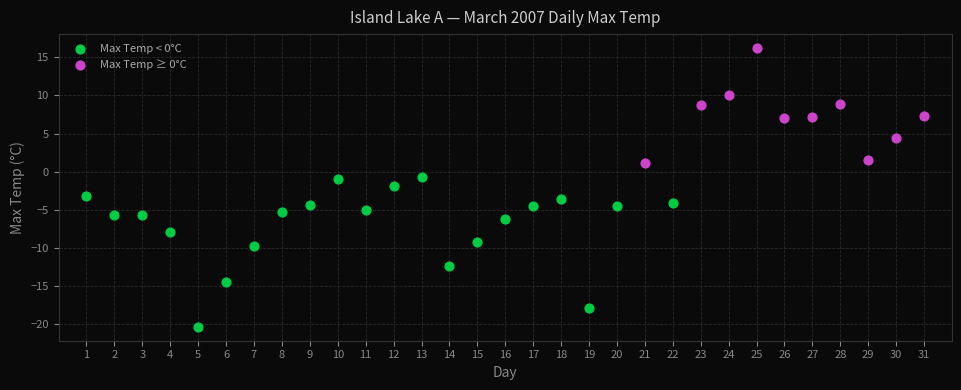

Which series has the widest spread of Y values?

Max Temp < 0°C